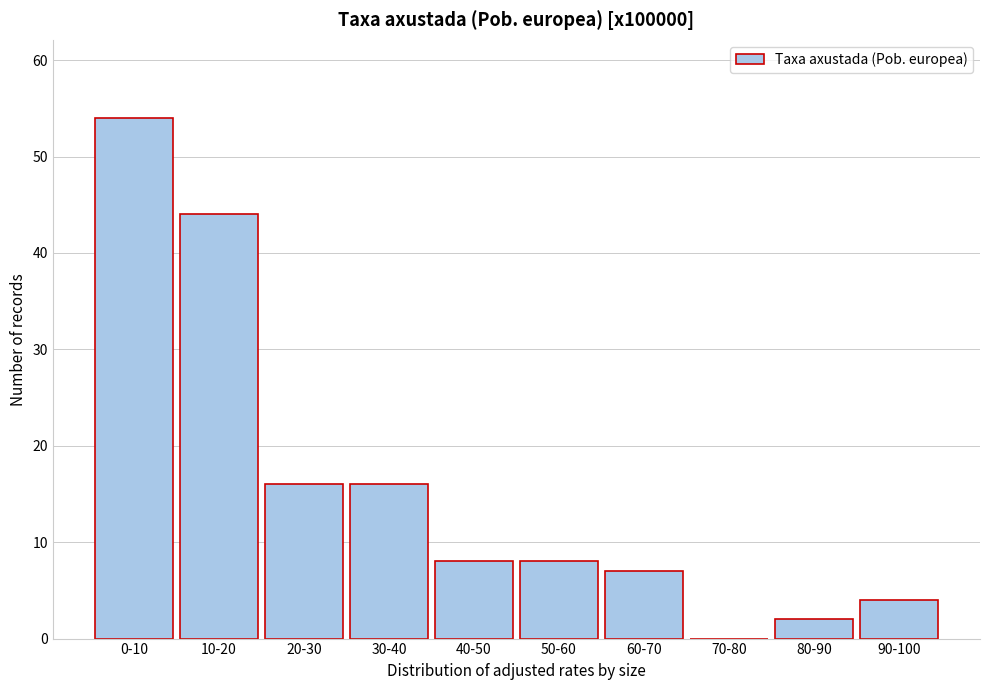

Reading left to right, transcribe all the data shown in this chart.

0-10=54	10-20=44	20-30=16	30-40=16	40-50=8	50-60=8	60-70=7	70-80=0	80-90=2	90-100=4